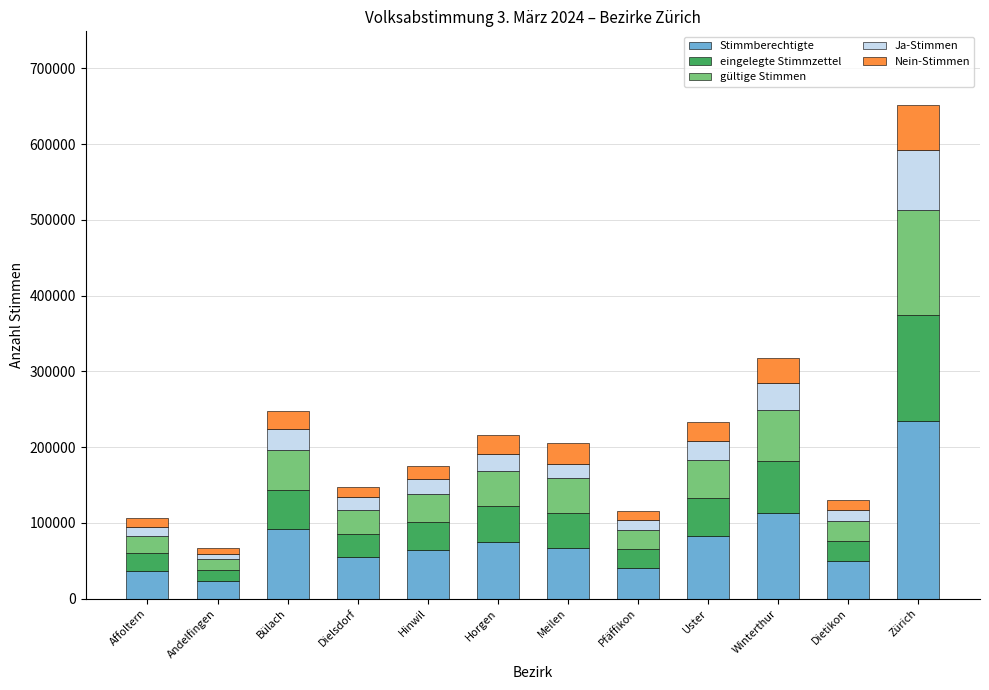

At which category is the sum across all series the highest?

Zürich